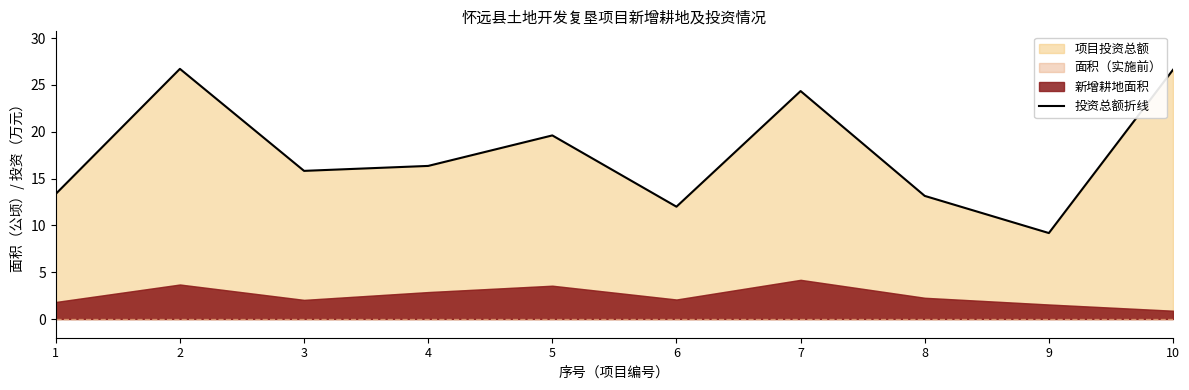

Reading left to right, list all the values displayed in this chart.

1=13.4	2=26.7	3=15.8	4=16.4	5=19.6	6=12.0	7=24.4	8=13.2	9=9.2	10=26.6